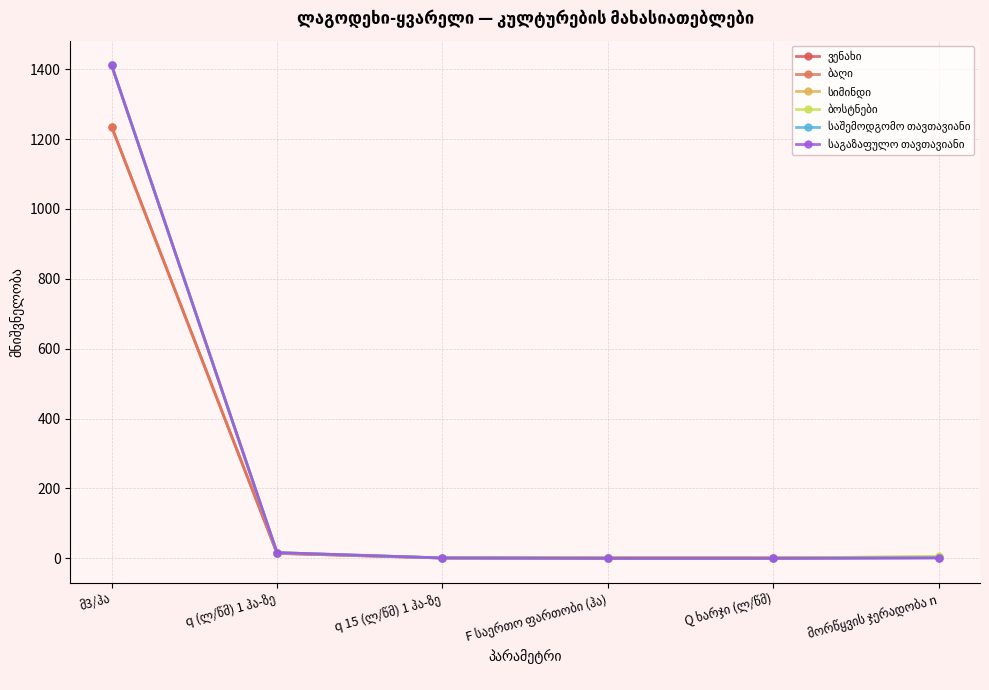

Does the chart display data point markers on the line(s)?

Yes